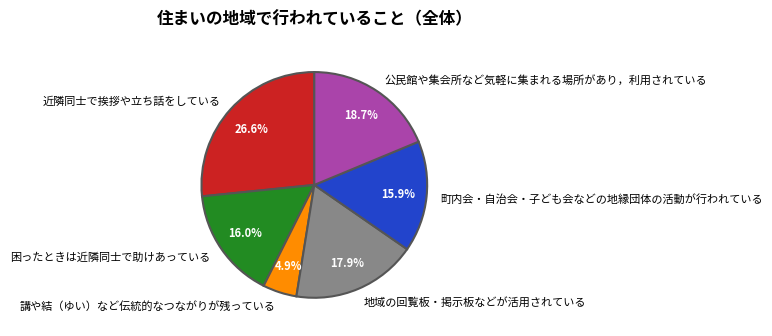

To the nearest percent, what percentage of the pie is 地域の回覧板・掲示板などが活用されている?

18%